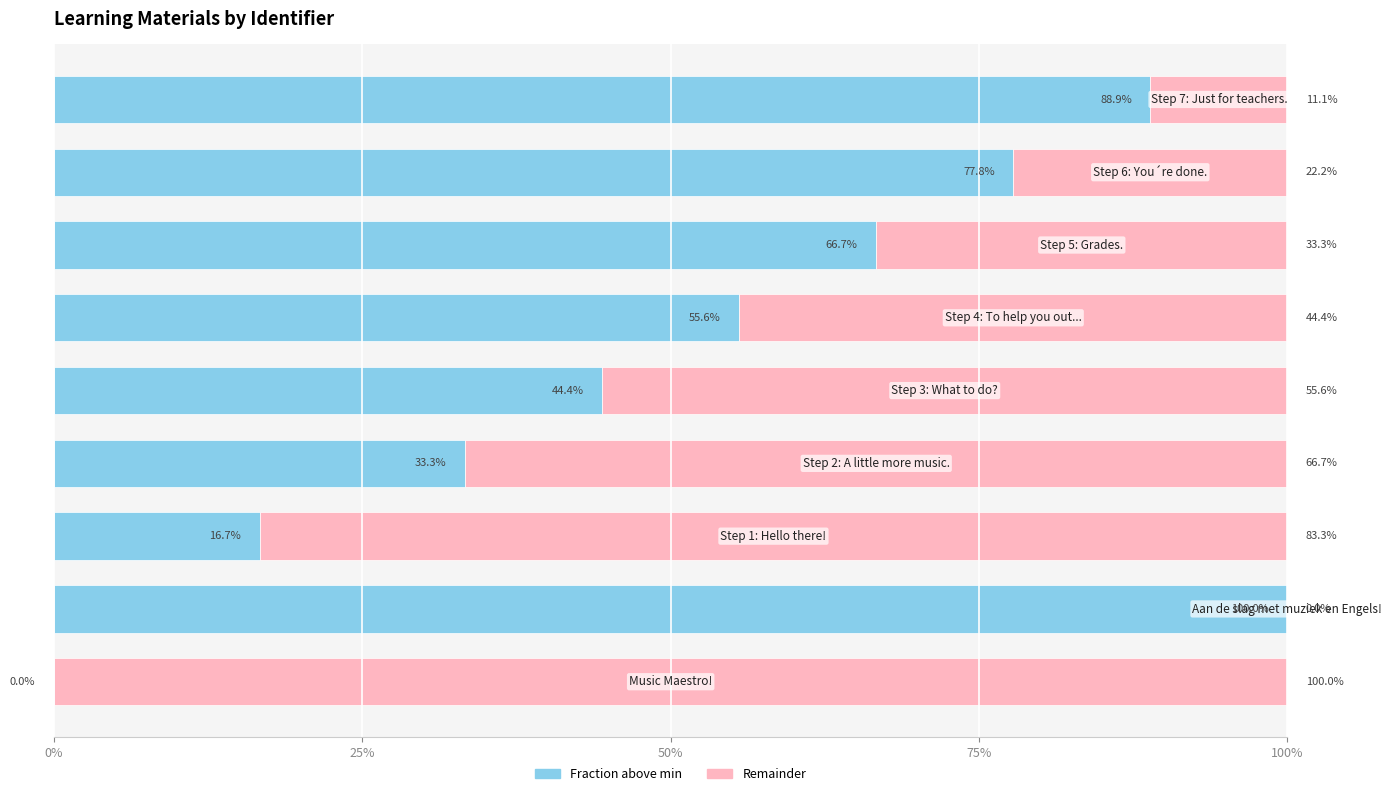

What is the highest value of the Fraction above min series?

100.0